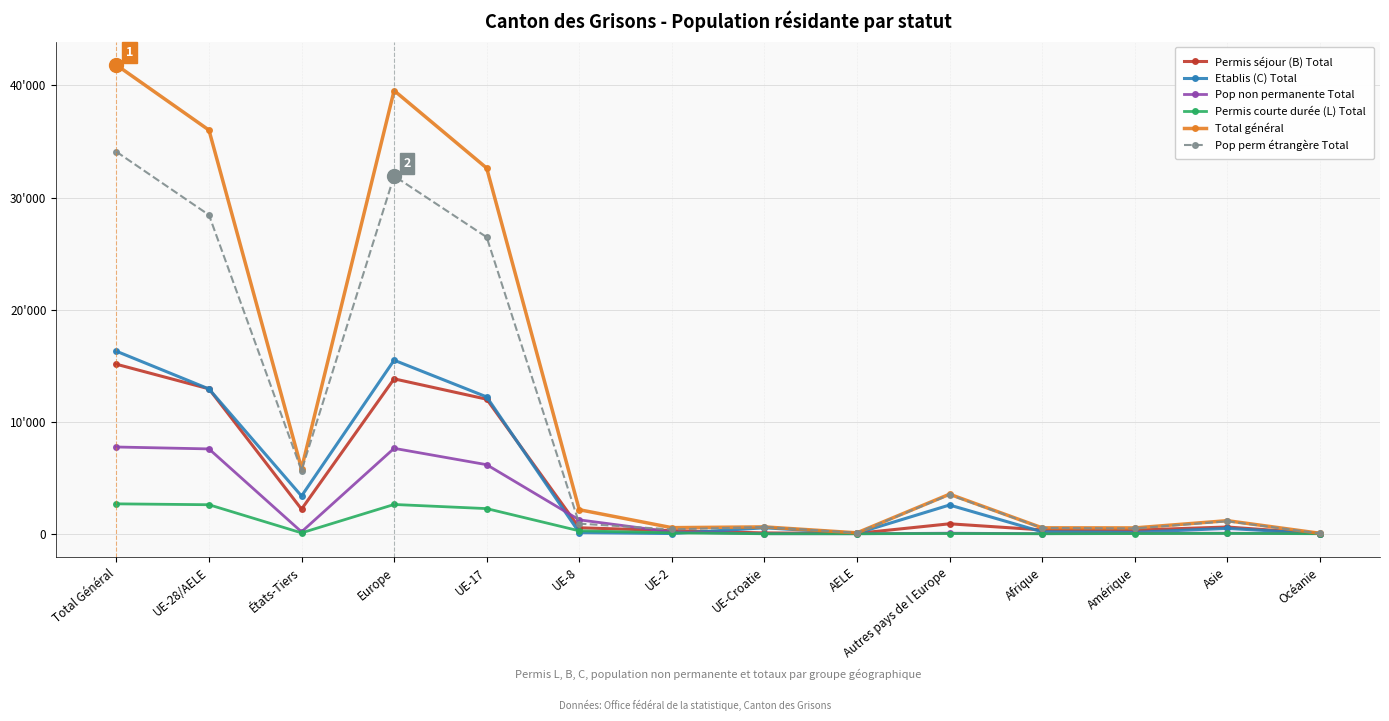

At which category is the sum across all series the highest?

Total Général